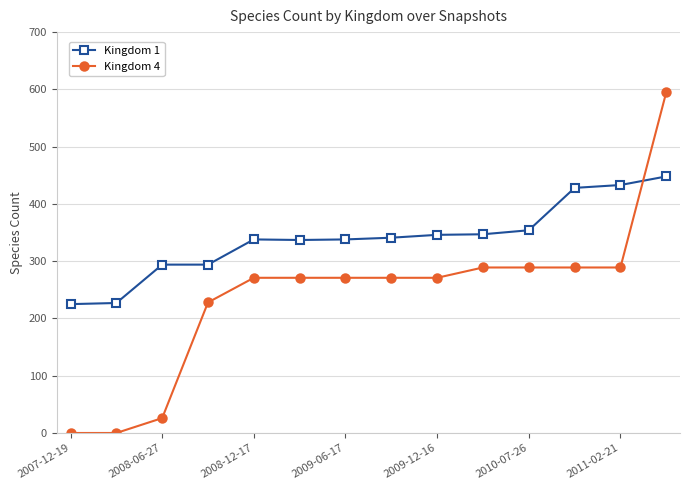

After their last crossing, which series has the higher values: Kingdom 4 or Kingdom 1?

Kingdom 4